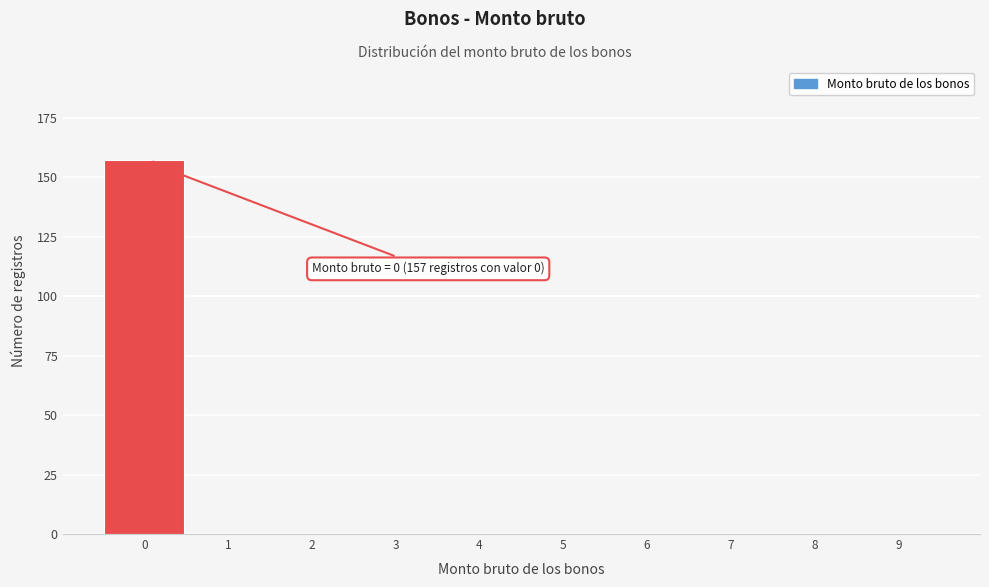

Over which range of the x-axis is the bar tallest?

-0.5 to 0.5